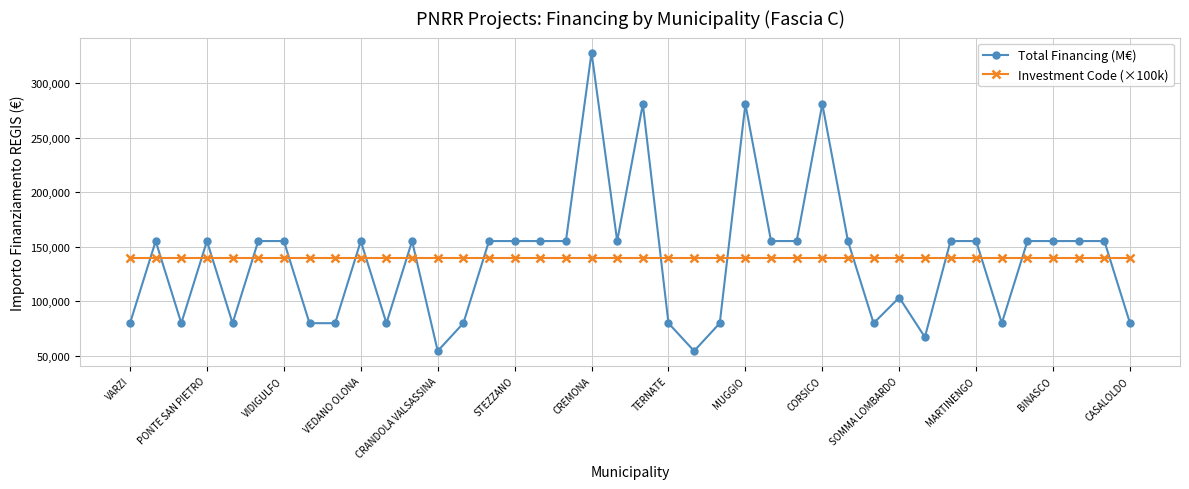

What is the greatest value displayed?

328160